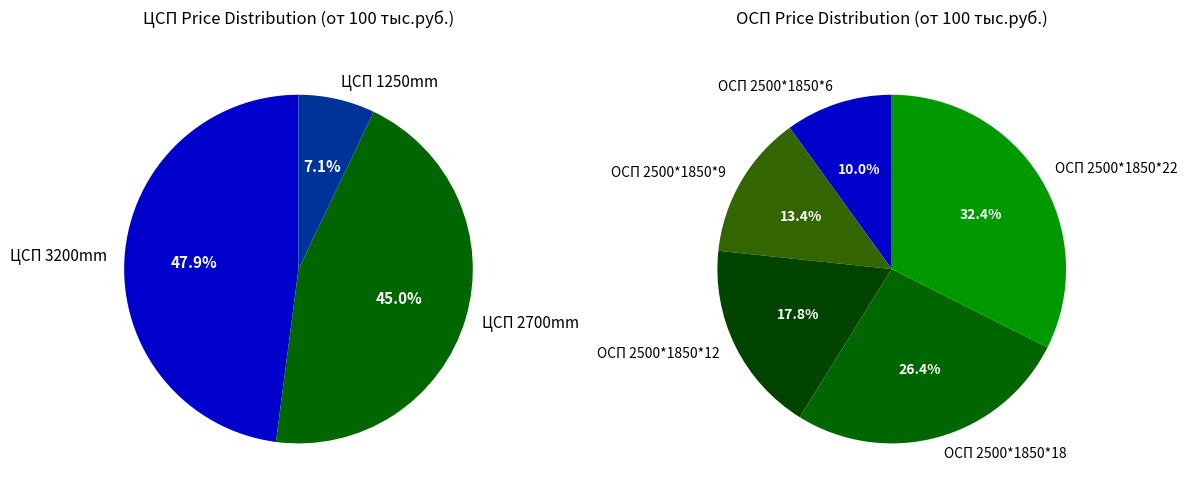

Which slice is the largest?

ОСП 2500*1850*22